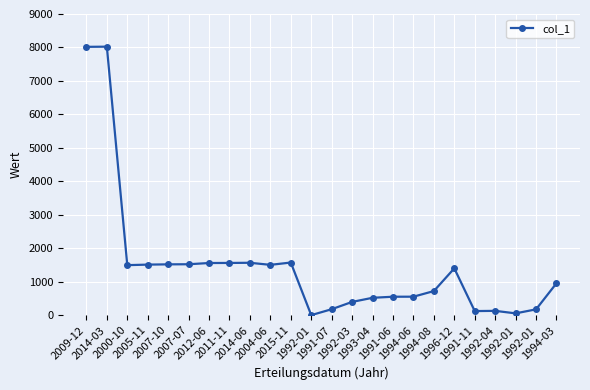

Count the number of categories in the chart.

24